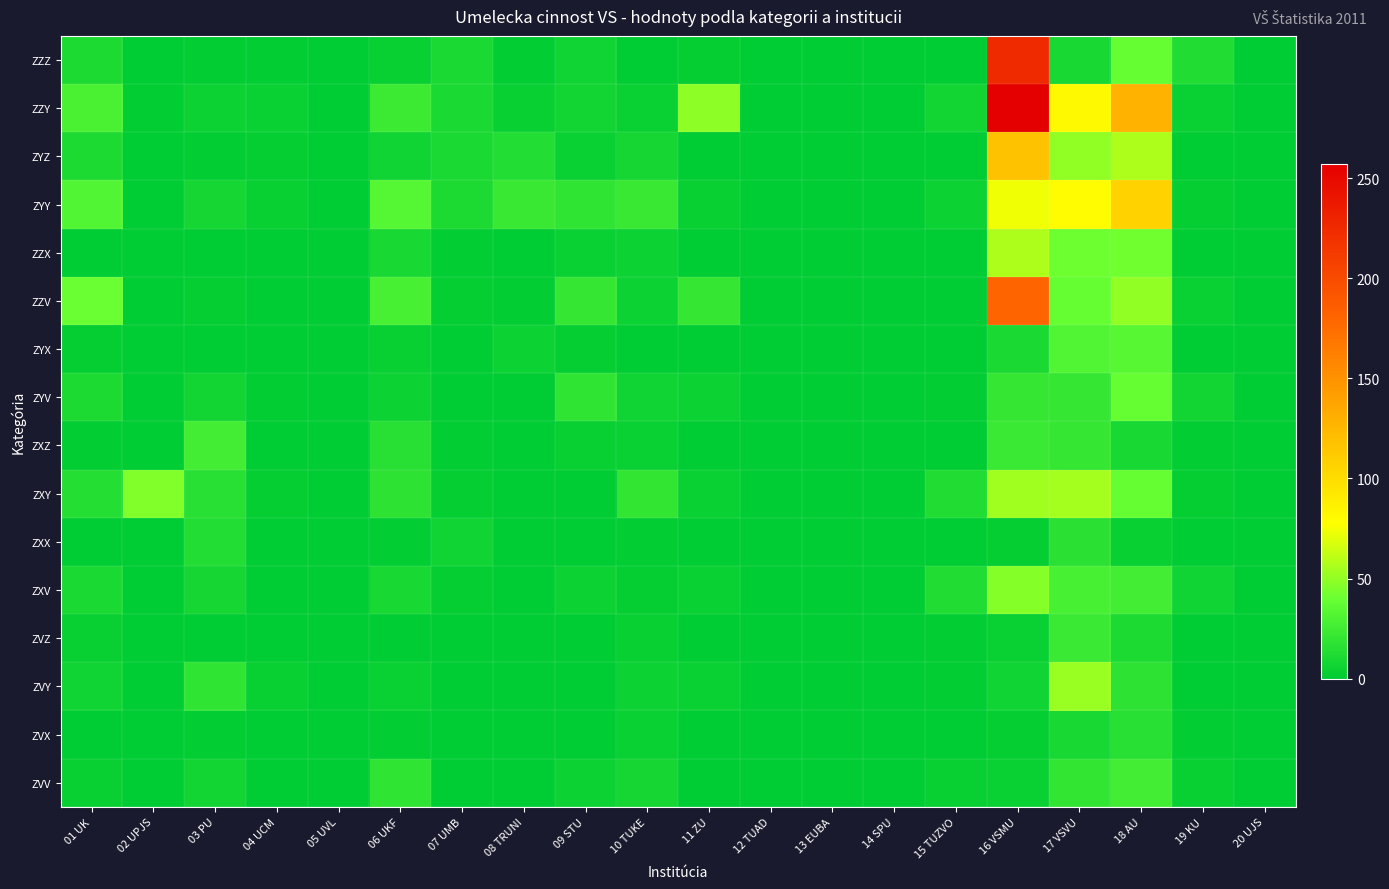

At which category does the chart reach its minimum across all series?

02 UPJS